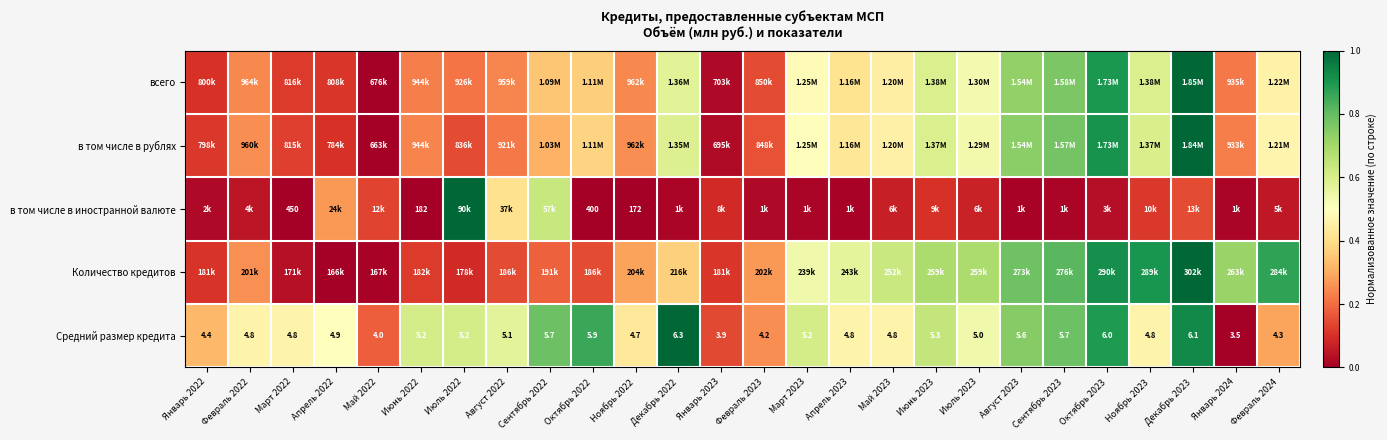

How many distinct data groups are displayed?

5